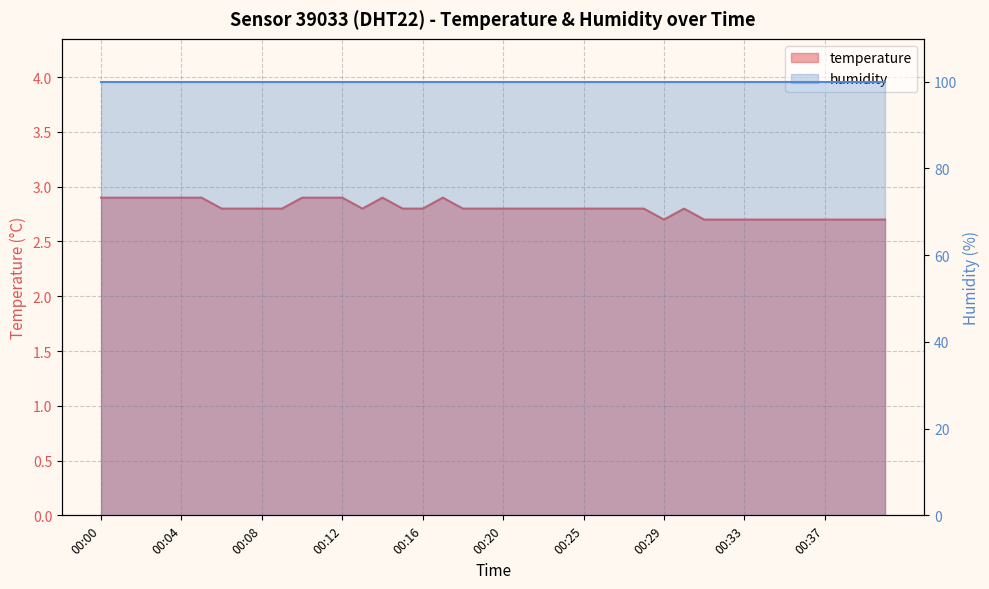

Which category has the lowest value across all series?

00:29